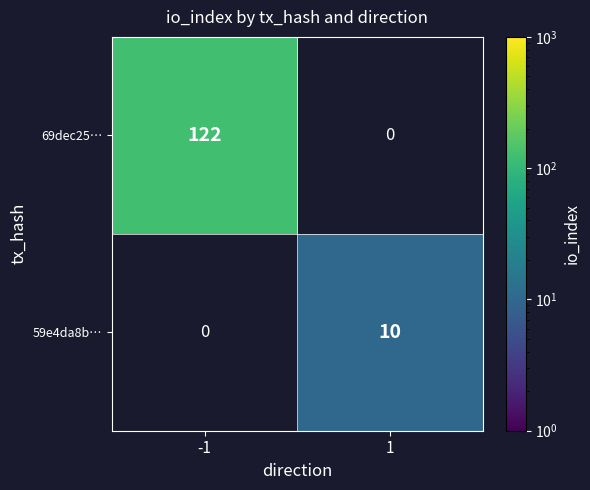

True or false: 69dec25… has a value of -56 at 1.

False